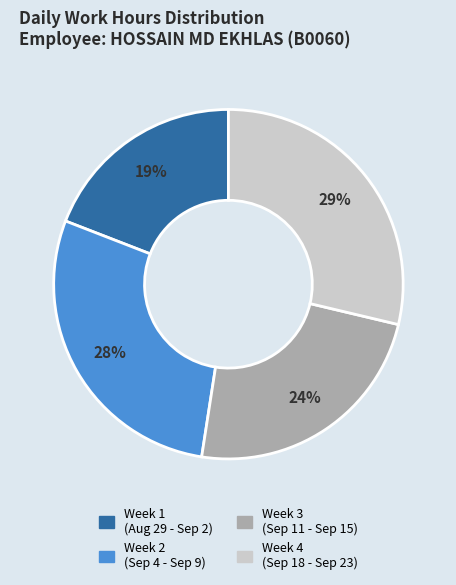

To the nearest percent, what is the difference between the largest and smallest slice percentages?

10%